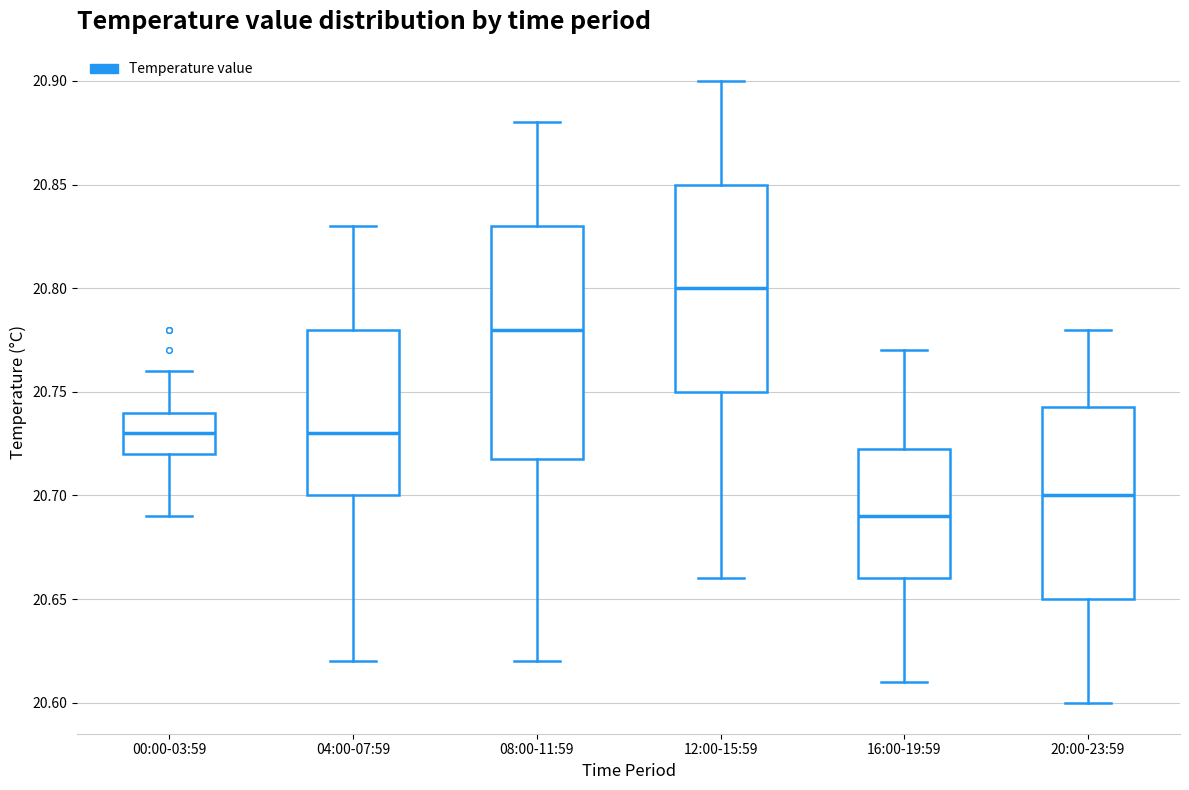

Reading left to right, transcribe this box plot: for each box, give where its median line is, the range the box spans, and where its two whiskers end, as read against the y-axis. The values are not printed on the chart, so give them approximately, as read against the axis.

00:00-03:59: median 20.730, box 20.720 to 20.740, whiskers 20.690 to 20.760
04:00-07:59: median 20.730, box 20.700 to 20.780, whiskers 20.620 to 20.830
08:00-11:59: median 20.780, box 20.720 to 20.830, whiskers 20.620 to 20.880
12:00-15:59: median 20.800, box 20.750 to 20.850, whiskers 20.660 to 20.900
16:00-19:59: median 20.690, box 20.660 to 20.725, whiskers 20.610 to 20.770
20:00-23:59: median 20.700, box 20.650 to 20.745, whiskers 20.600 to 20.780